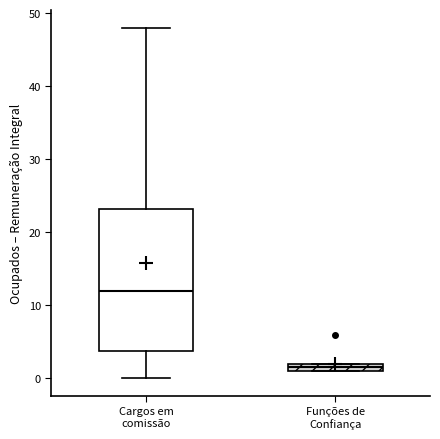

Which box is the tallest, from its lower edge to its upper edge?

Cargos em comissão